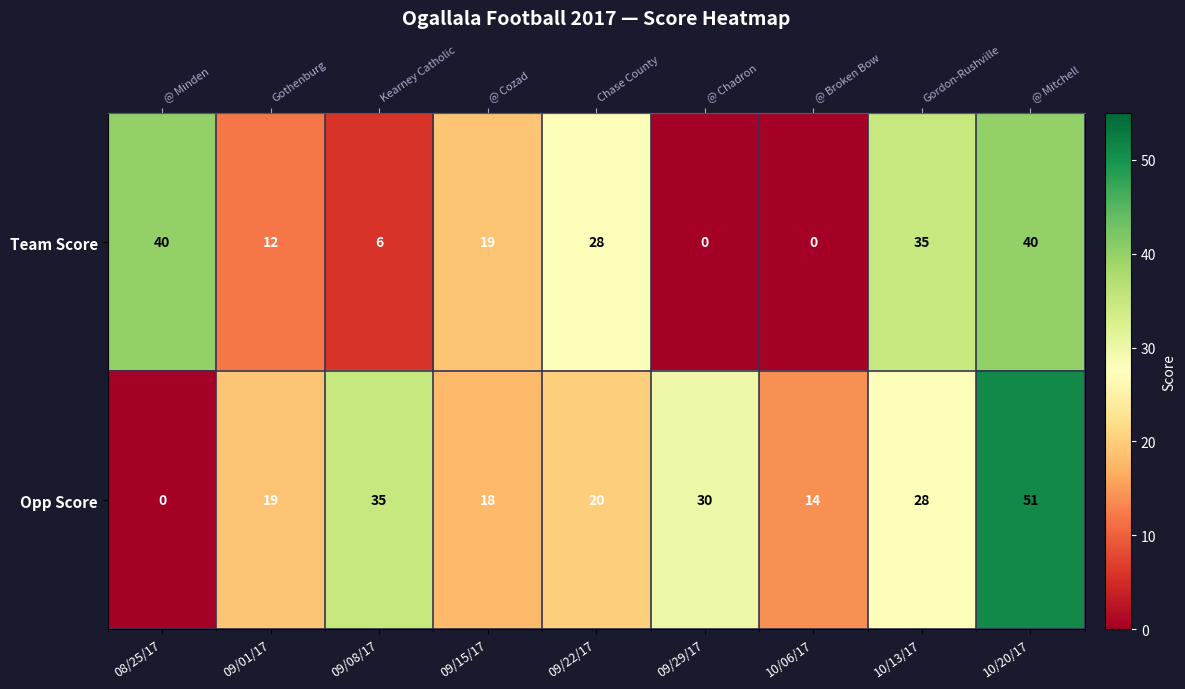

At which label does Opp Score first exceed 20?

09/08/17